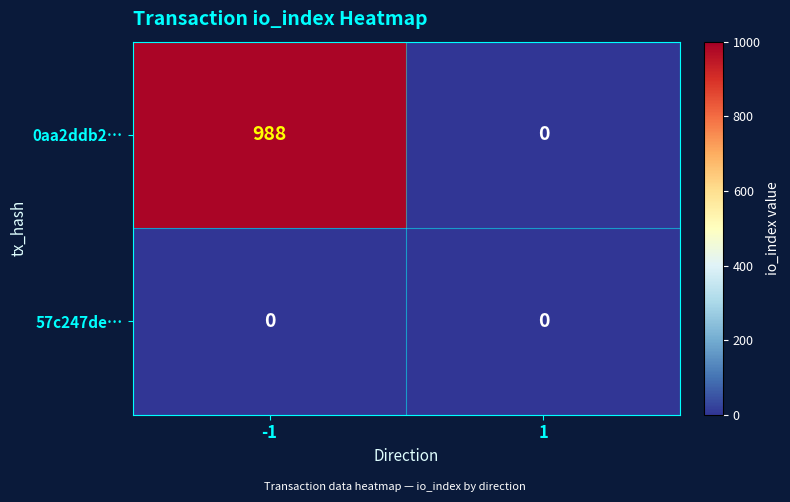

At -1, list the series in order from largest to smallest.

0aa2ddb2…, 57c247de…